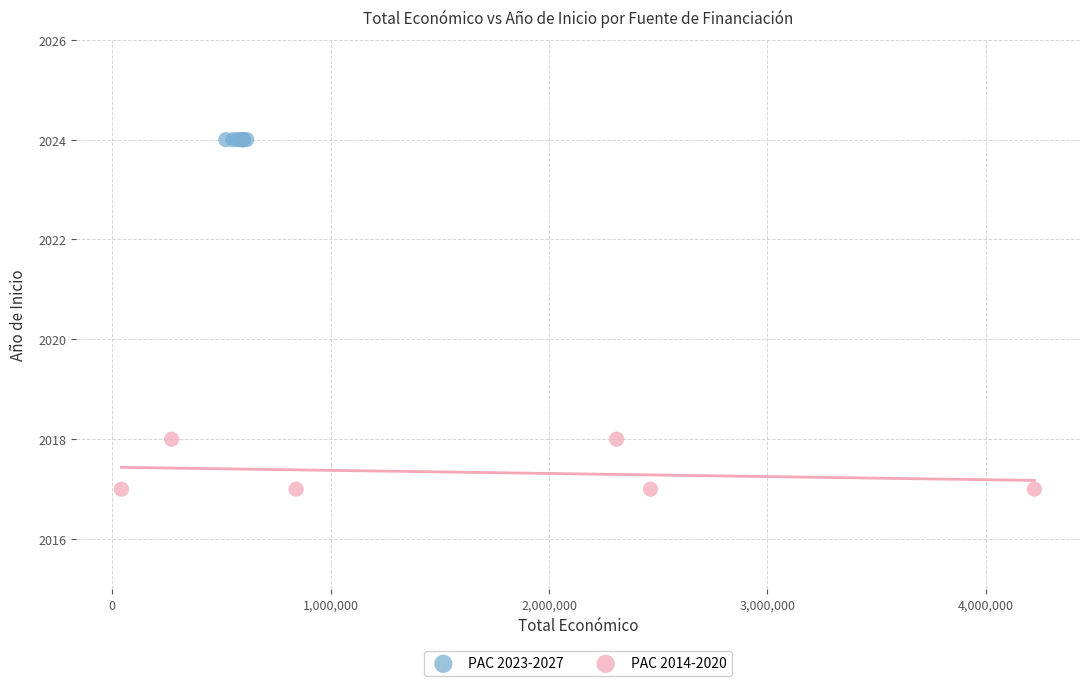

Which series reaches the maximum Y coordinate?

PAC 2023-2027